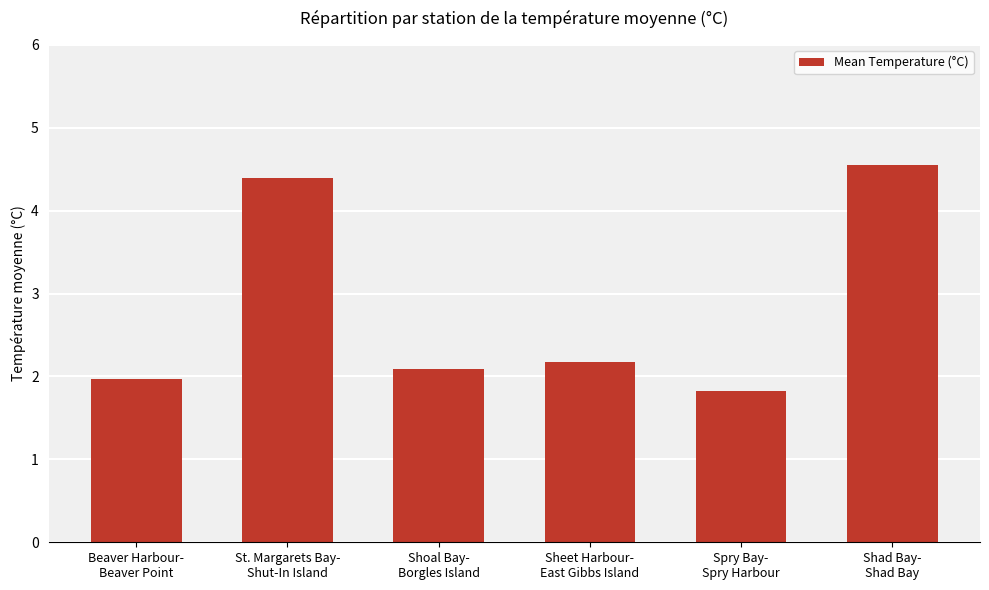

At which label is the value closest to 3?

Sheet Harbour-
East Gibbs Island